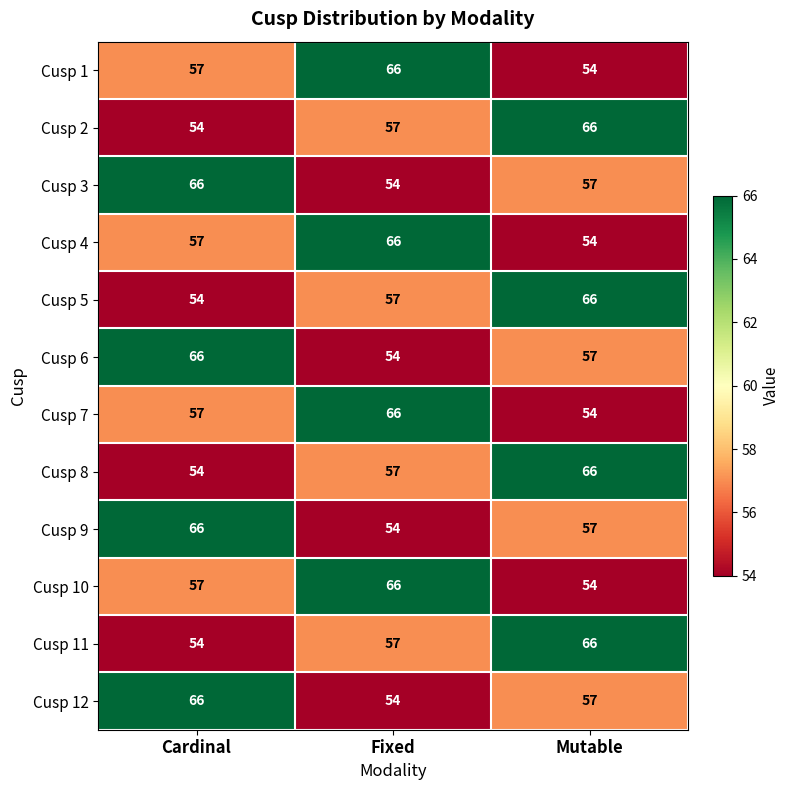

Rank the categories by Cusp 11 value from lowest to highest.

Cardinal, Fixed, Mutable